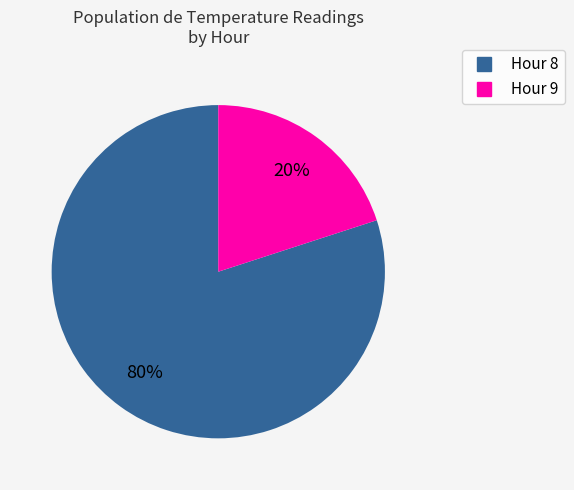

Count the number of slices in the pie.

2